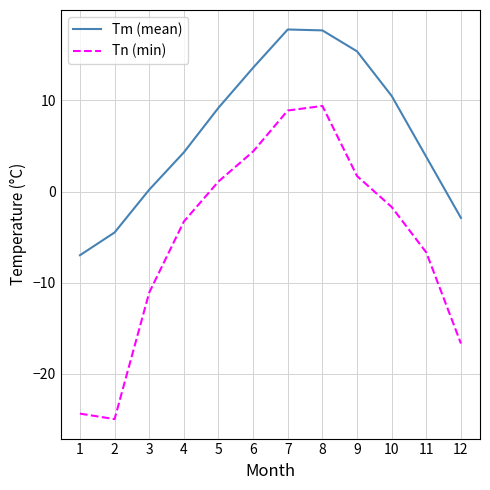

True or false: Tn (min) and Tm (mean) cross at least once.

False